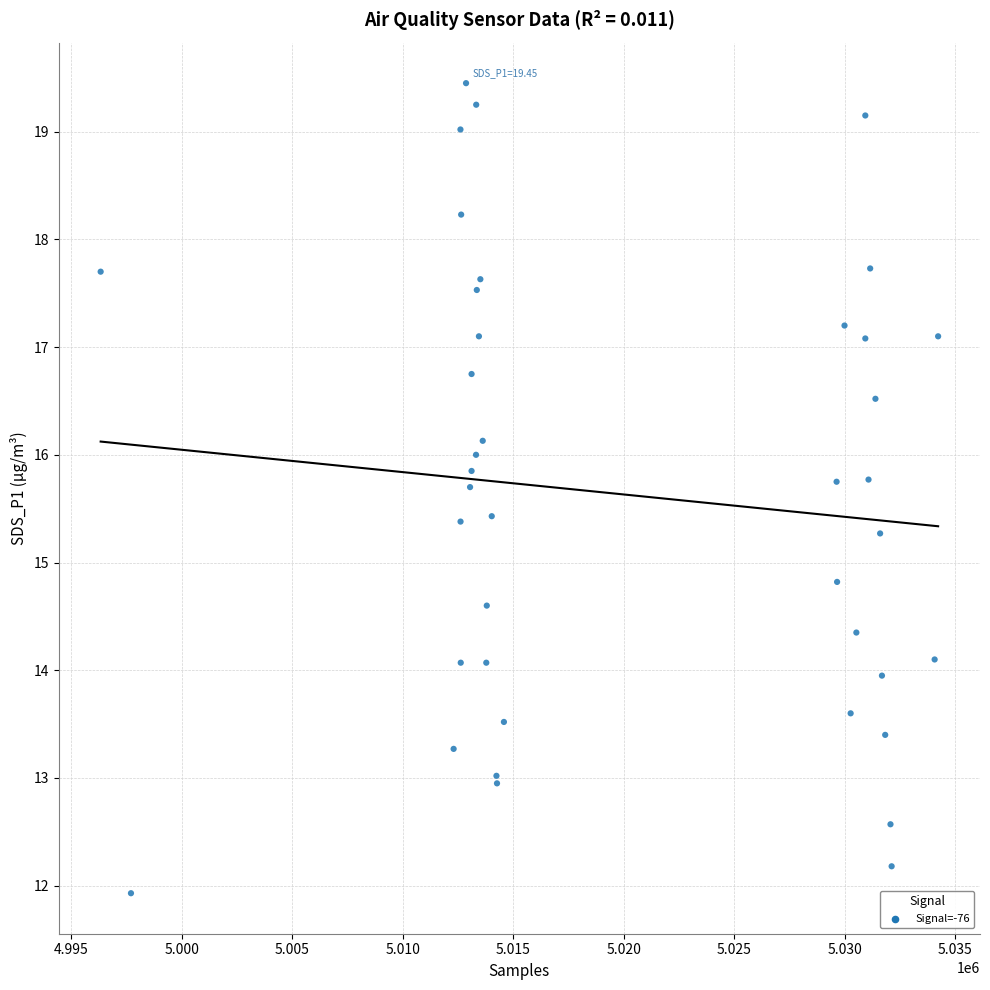

What Y value in the scatter plot is closest to 15?

14.8